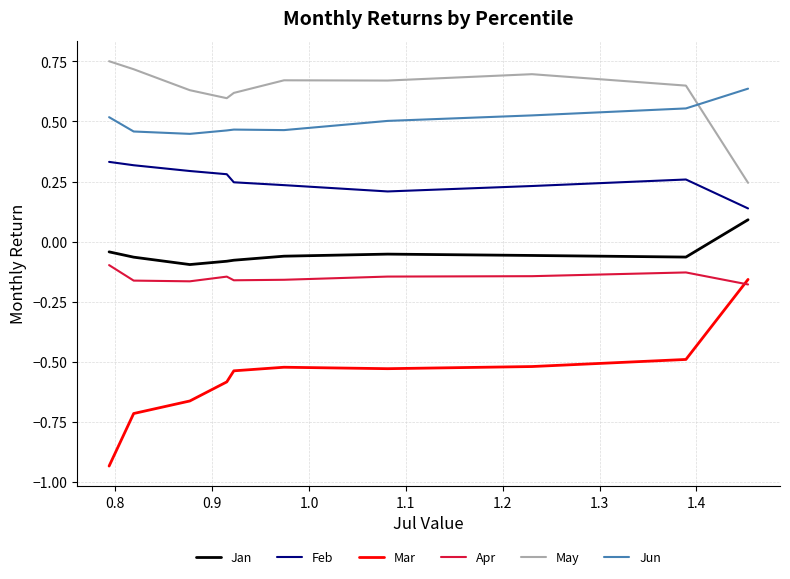

What is the sum of all Jun values?

5.0